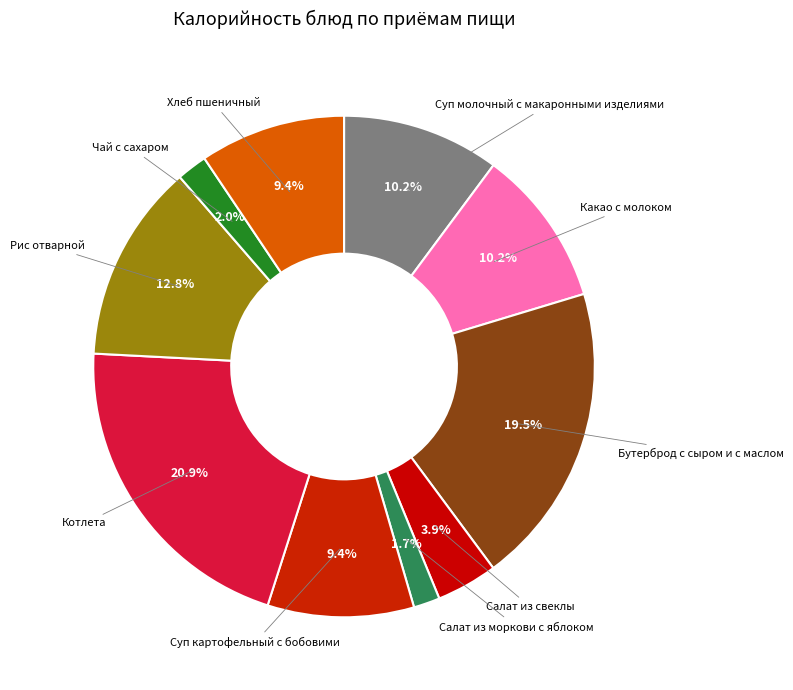

What percentage is the Салат из свеклы slice, to the nearest percent?

4%